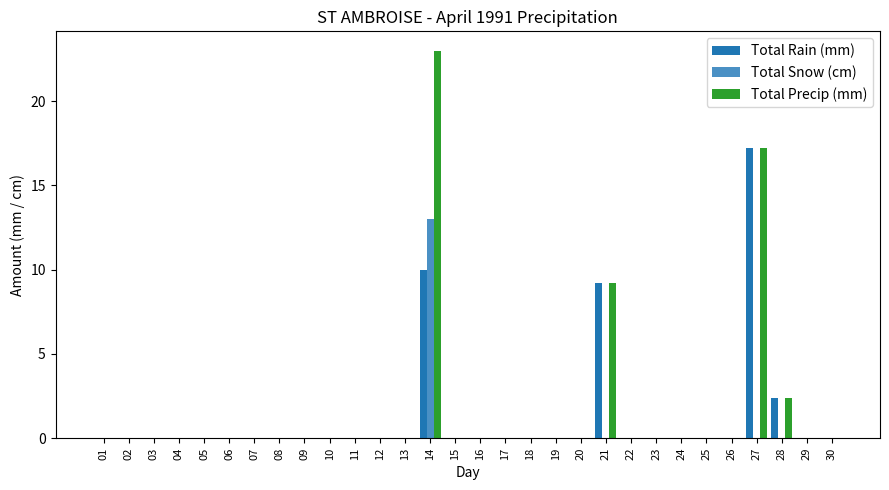

Reading left to right, transcribe all the data shown in this chart.

Total Rain (mm): 0.0	0.0	0.0	0.0	0.0	0.0	0.0	0.0	0.0	0.0	0.0	0.0	0.0	10.0	0.0	0.0	0.0	0.0	0.0	0.0	9.2	0.0	0.0	0.0	0.0	0.0	17.2	2.4	0.0	0.0
Total Snow (cm): 0.0	0.0	0.0	0.0	0.0	0.0	0.0	0.0	0.0	0.0	0.0	0.0	0.0	13.0	0.0	0.0	0.0	0.0	0.0	0.0	0.0	0.0	0.0	0.0	0.0	0.0	0.0	0.0	0.0	0.0
Total Precip (mm): 0.0	0.0	0.0	0.0	0.0	0.0	0.0	0.0	0.0	0.0	0.0	0.0	0.0	23.0	0.0	0.0	0.0	0.0	0.0	0.0	9.2	0.0	0.0	0.0	0.0	0.0	17.2	2.4	0.0	0.0